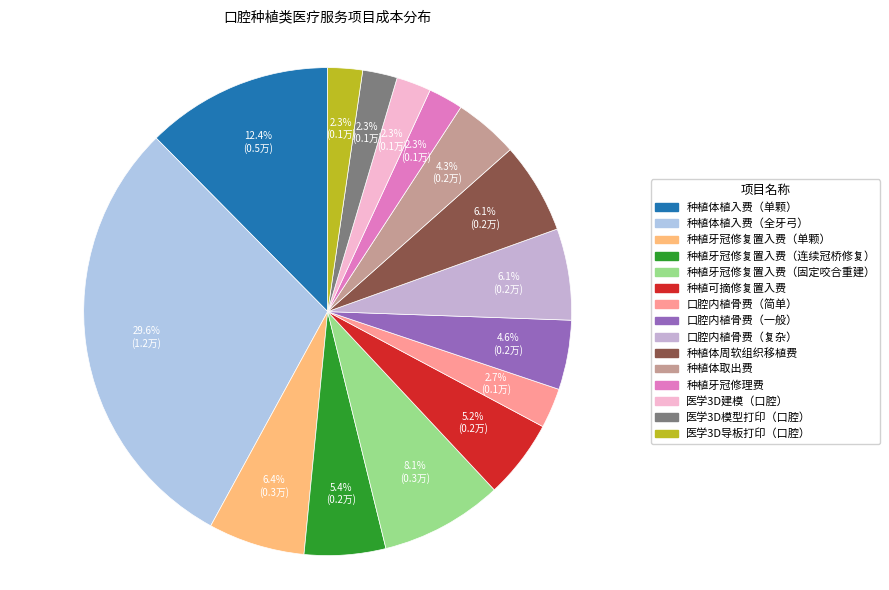

Rank the categories by value from highest to lowest.

种植体植入费（全牙弓）, 种植体植入费（单颗）, 种植牙冠修复置入费（固定咬合重建）, 种植牙冠修复置入费（单颗）, 口腔内植骨费（复杂）, 种植体周软组织移植费, 种植牙冠修复置入费（连续冠桥修复）, 种植可摘修复置入费, 口腔内植骨费（一般）, 种植体取出费, 口腔内植骨费（简单）, 种植牙冠修理费, 医学3D建模（口腔）, 医学3D模型打印（口腔）, 医学3D导板打印（口腔）